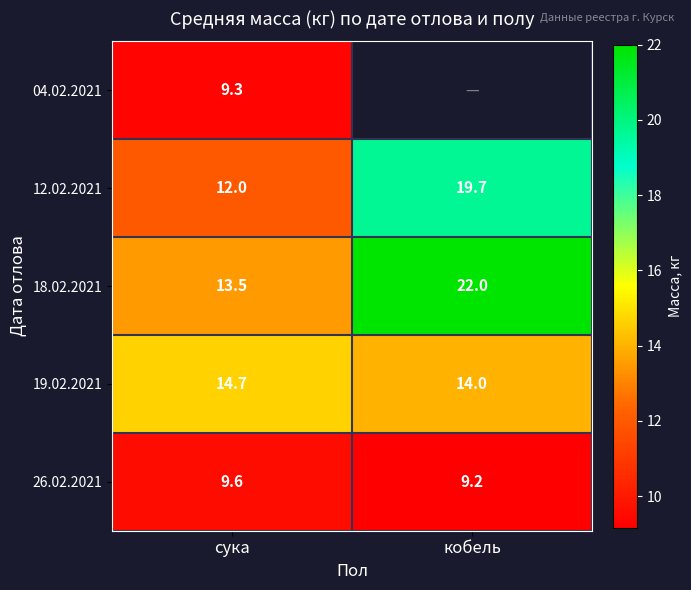

Where is 12.02.2021 nearest to the value 15?

сука